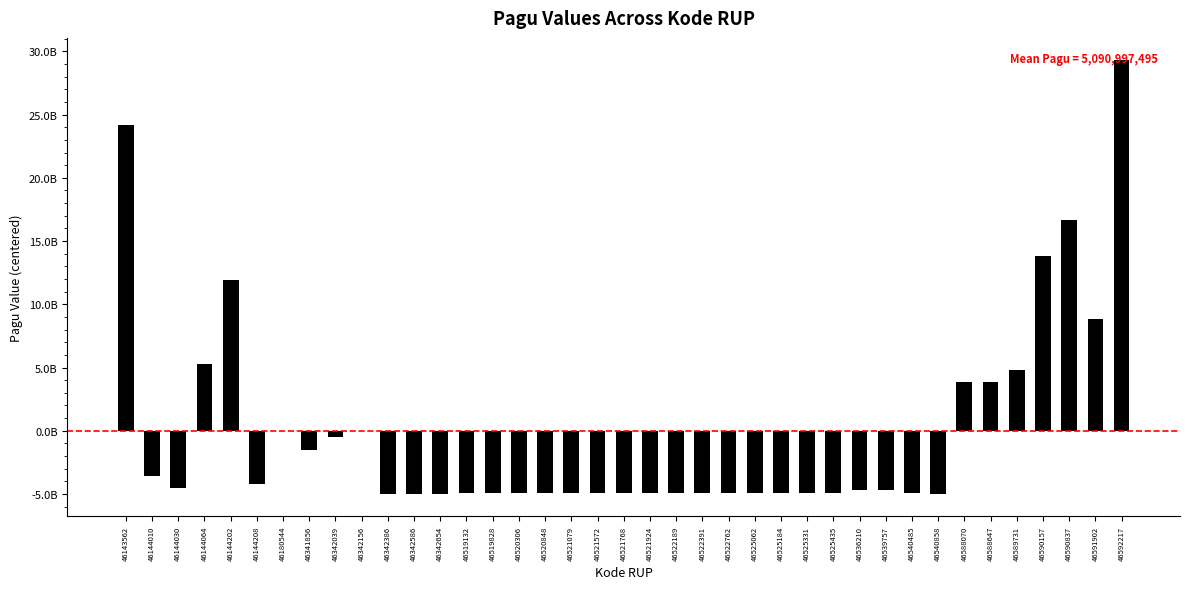

Reading left to right, transcribe all the data shown in this chart.

24154100805.1	-3551781794.9	-4544124344.9	5299592355.1	11942751405.1	-4194484394.9	-12682694.9	-1540997494.9	-490997494.9	-19372494.9	-4990997494.9	-4990997494.9	-4990997494.9	-4930997494.9	-4930997494.9	-4930997494.9	-4930997494.9	-4930997494.9	-4930997494.9	-4930997494.9	-4930997494.9	-4920997494.9	-4920997494.9	-4920997494.9	-4920997494.9	-4930997494.9	-4930997494.9	-4930997494.9	-4688997494.9	-4689997994.9	-4911177494.9	-5037717494.9	3824502505.1	3834502505.1	4834502505.1	13824502505.1	16676826505.1	8844502505.1	29344502505.1